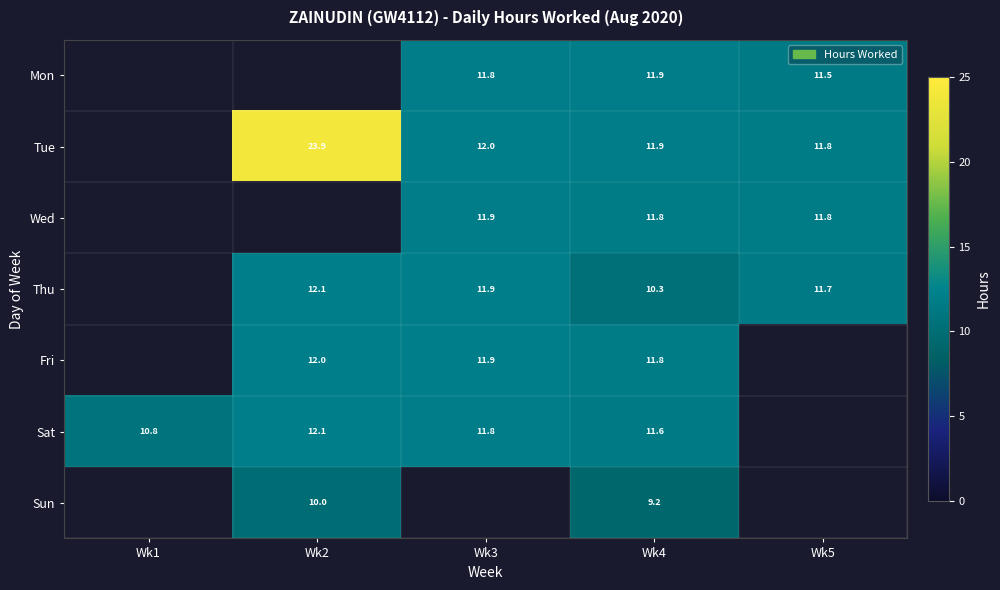

Is the value of Sat at Wk1 greater than the value of Wed at Wk1?

No